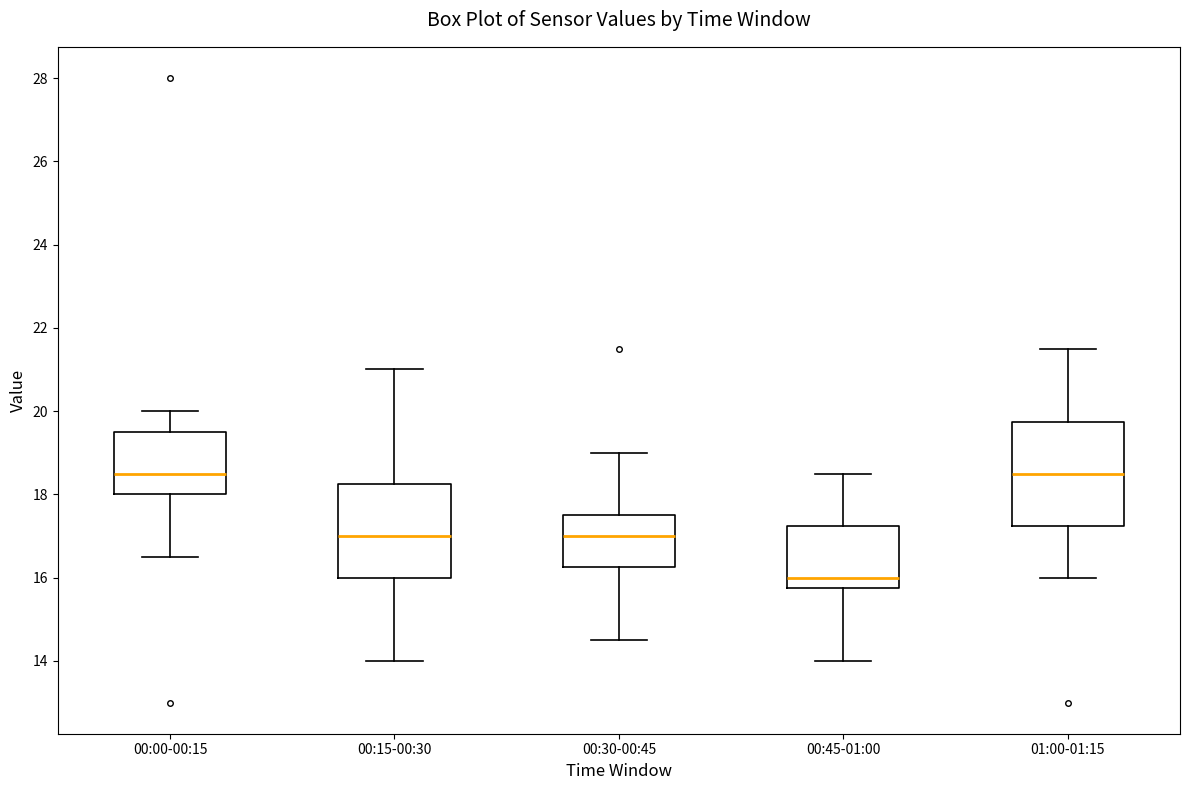

Where is the upper edge of the box for 00:30-00:45 on the y-axis? The values are not printed on the chart, so give them approximately, as read against the axis.

17.6